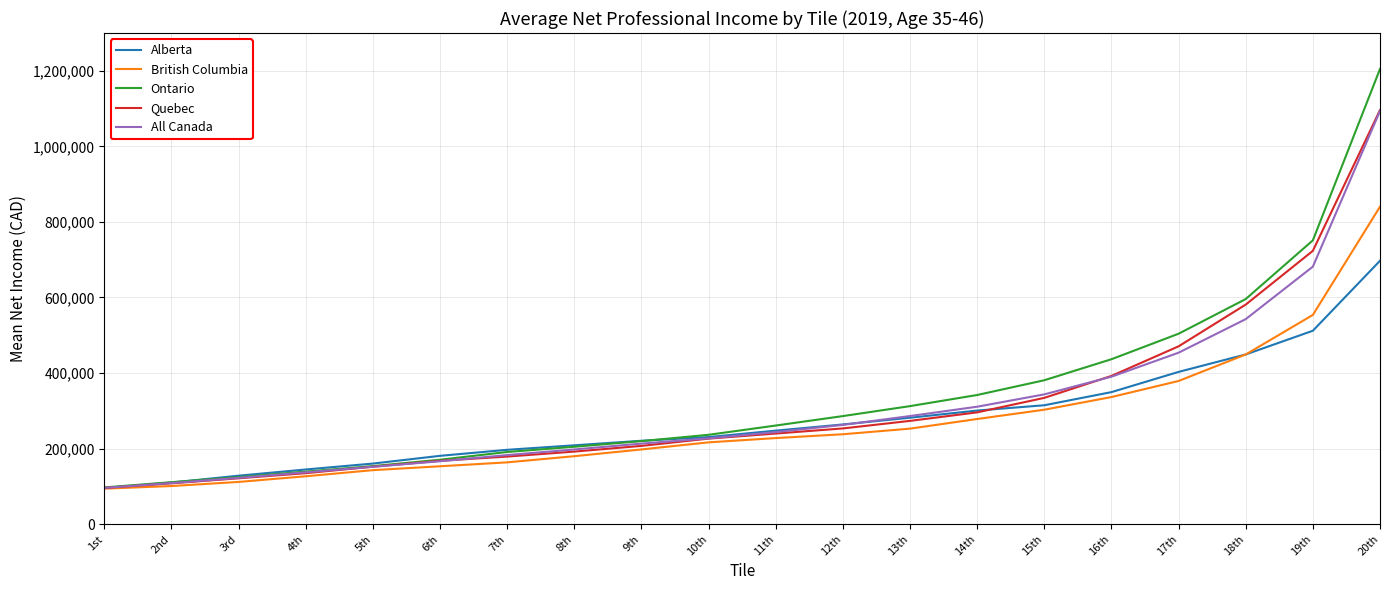

The value of Ontario at 19th is 751185. True or false?

True